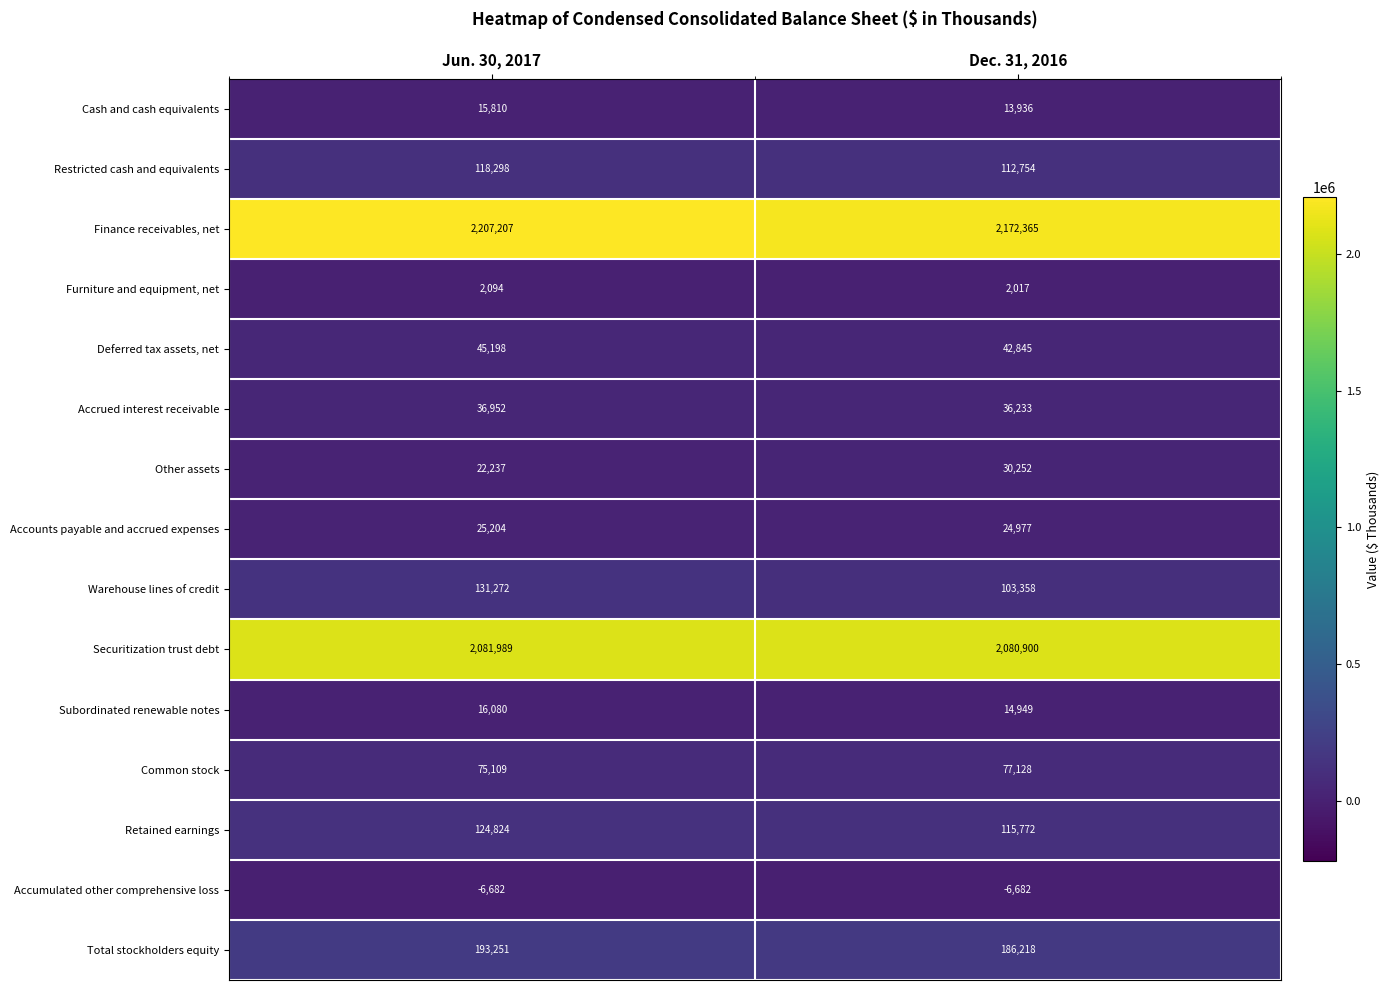

Between Jun. 30, 2017 and Dec. 31, 2016, which series saw the biggest shift?

Finance receivables, net